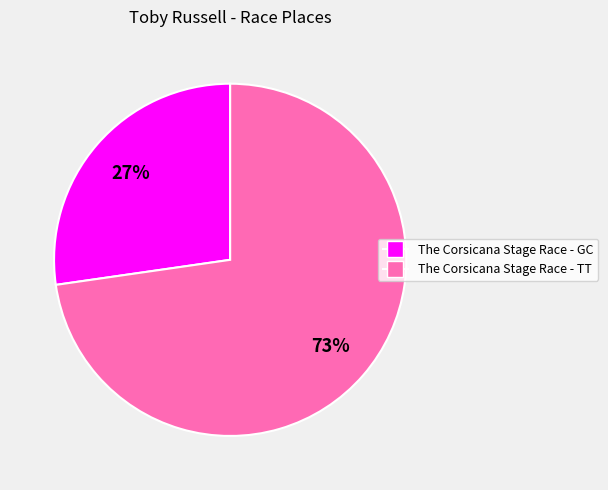

What is the ratio of the value at The Corsicana Stage Race - GC to the value at The Corsicana Stage Race - TT?

0.4